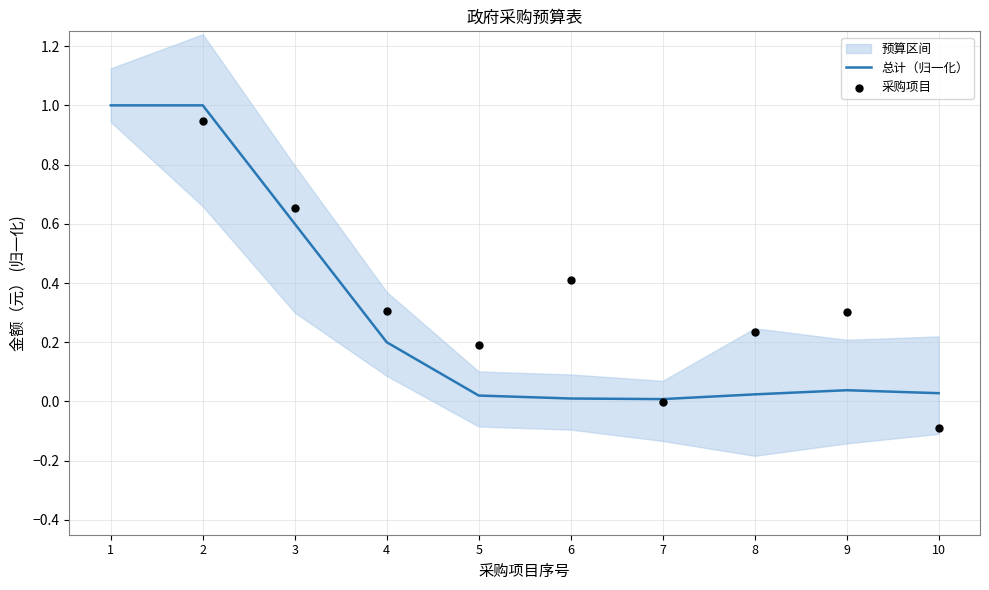

What is the maximum value for 总计（归一化）?

1.0